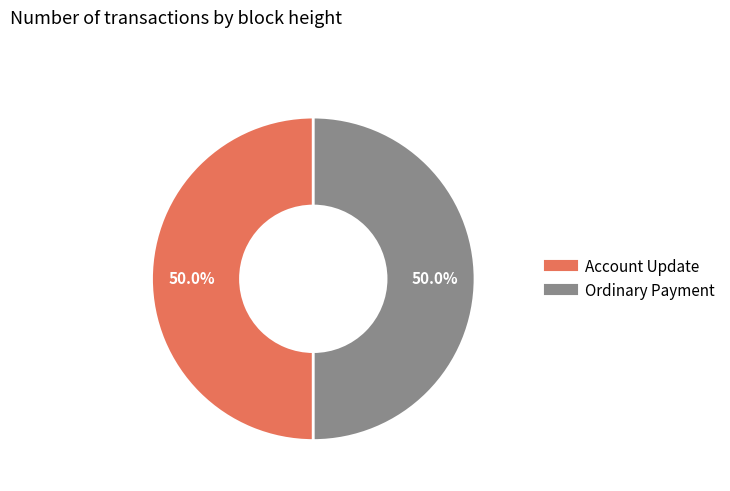

How many segments does this pie chart have?

2